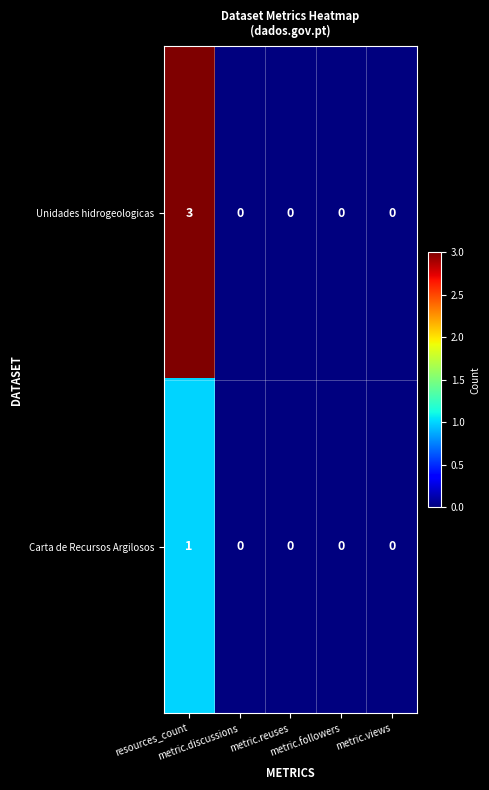

Which series has the largest range (max minus min)?

Unidades hidrogeologicas